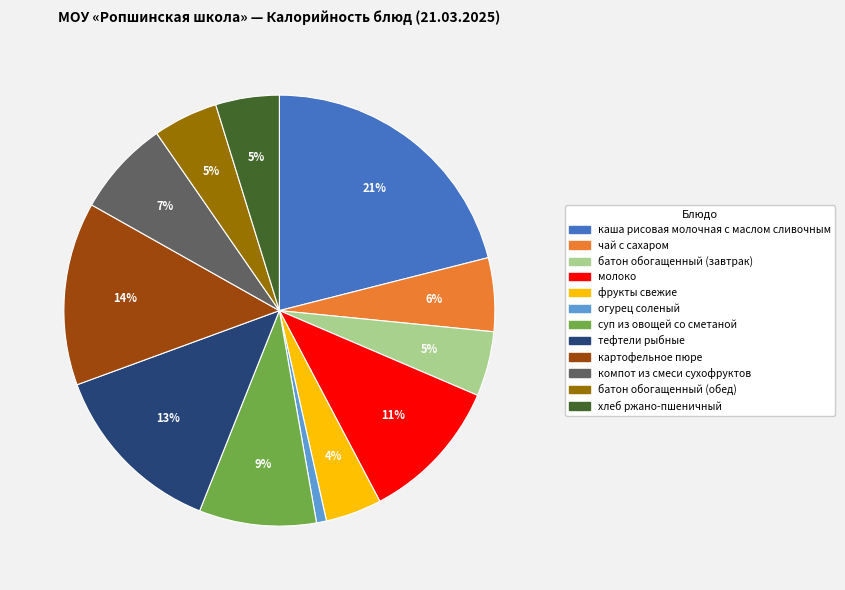

Is there any slice that represents more than half of the pie?

No